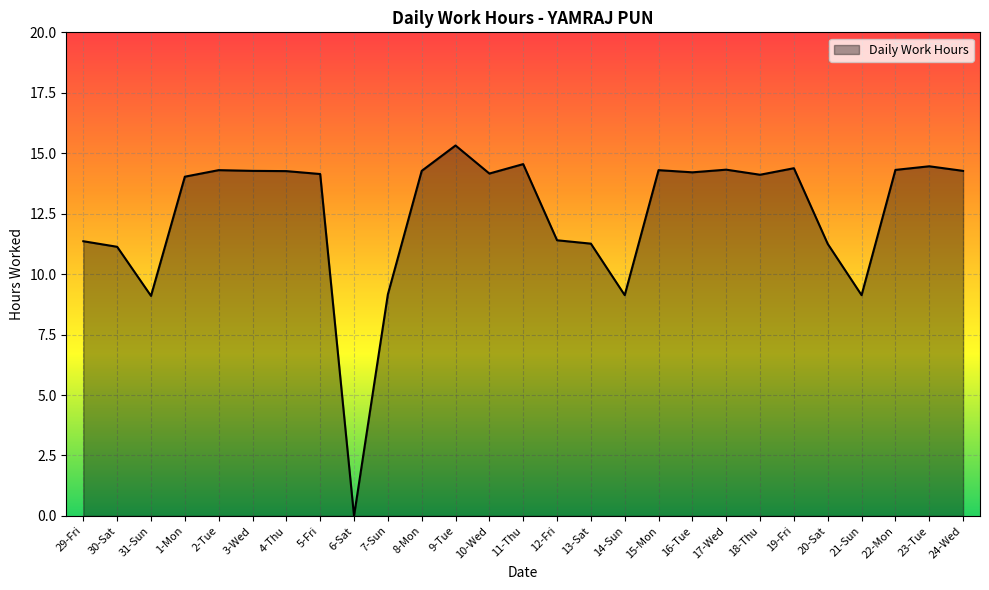

Which label corresponds to the smallest value in the chart?

6-Sat